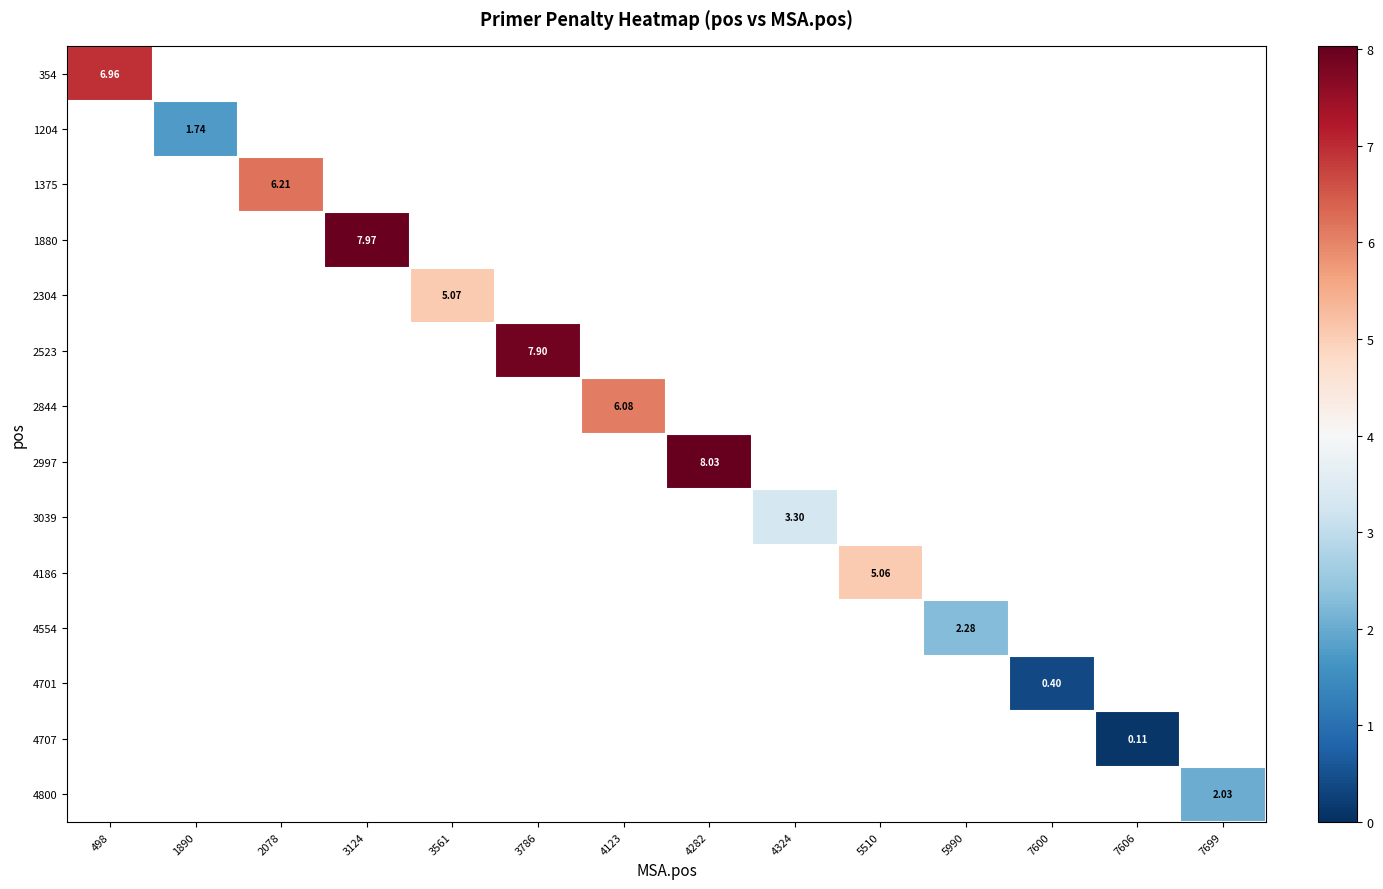

Is the value of 4800 at 7699 greater than the value of 2523 at 3124?

No